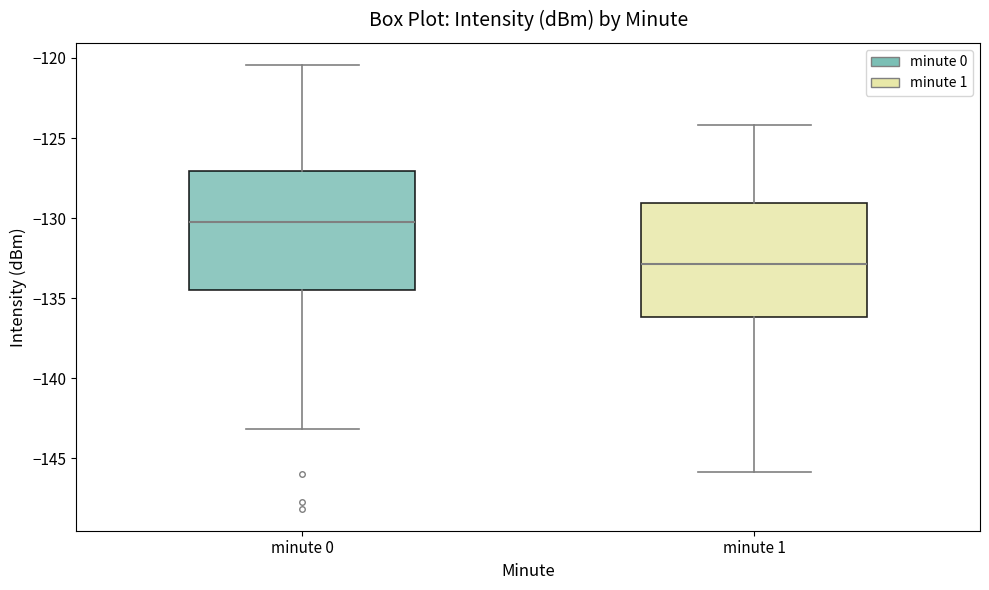

Where does the lower whisker of the box for minute 1 end on the y-axis? The values are not printed on the chart, so give them approximately, as read against the axis.

-146.0